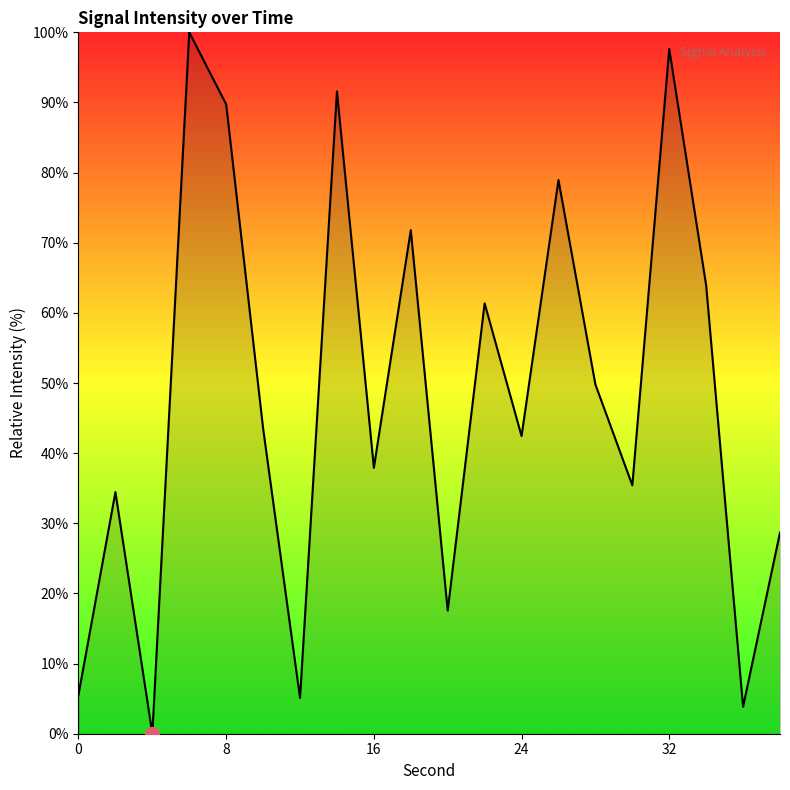

What is the greatest value displayed?

100.0